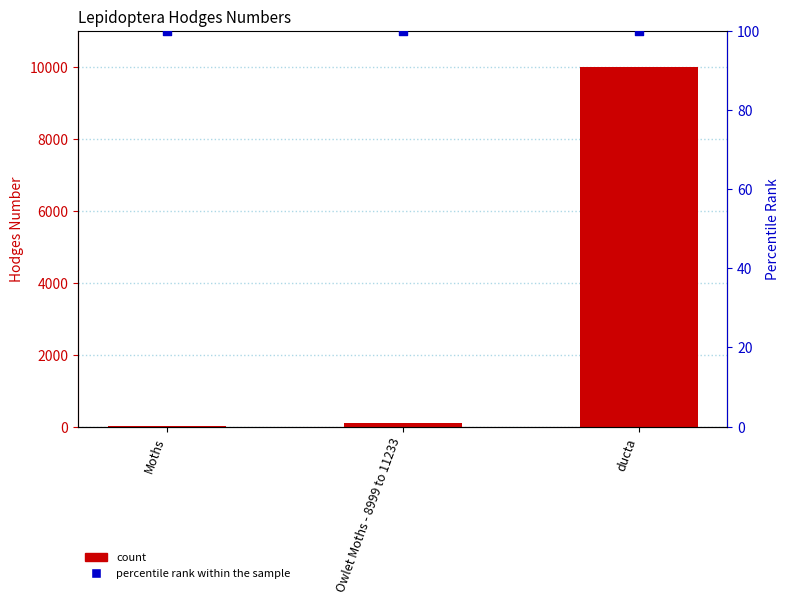

At how many categories does at least one series exceed 2416?

1